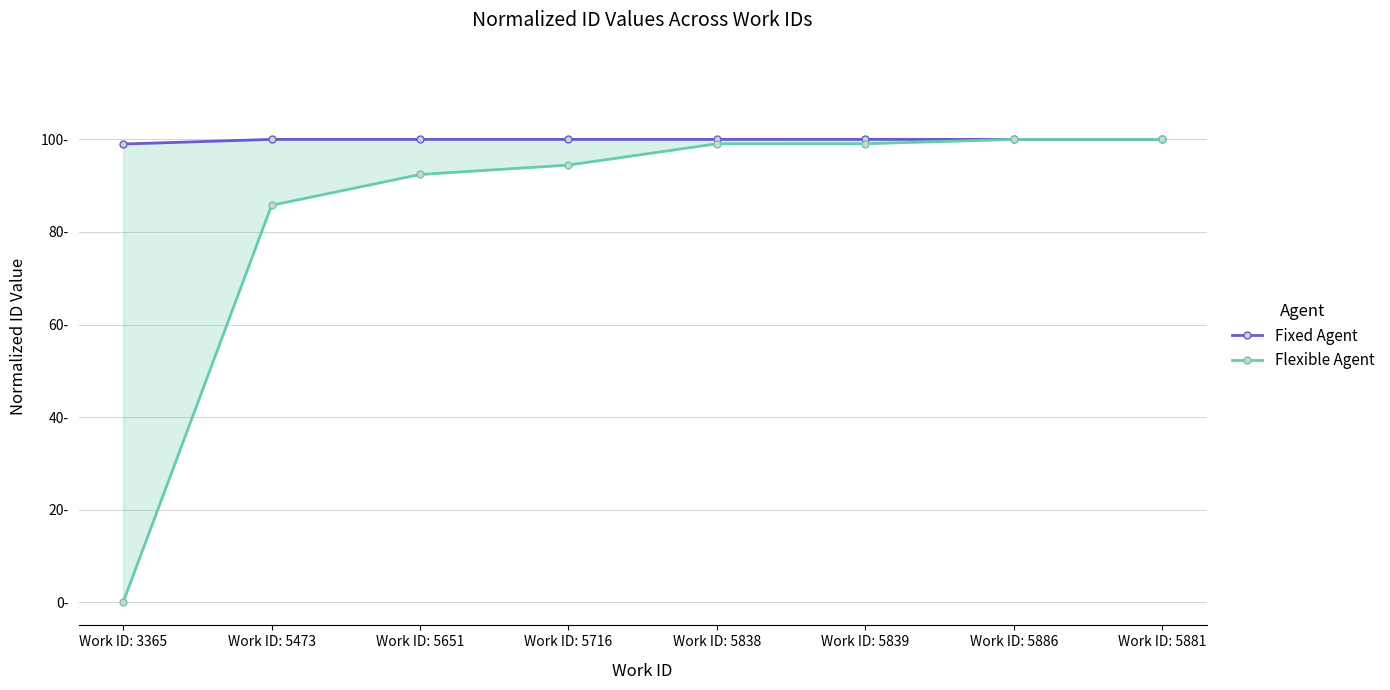

How many lines are shown in the chart?

2